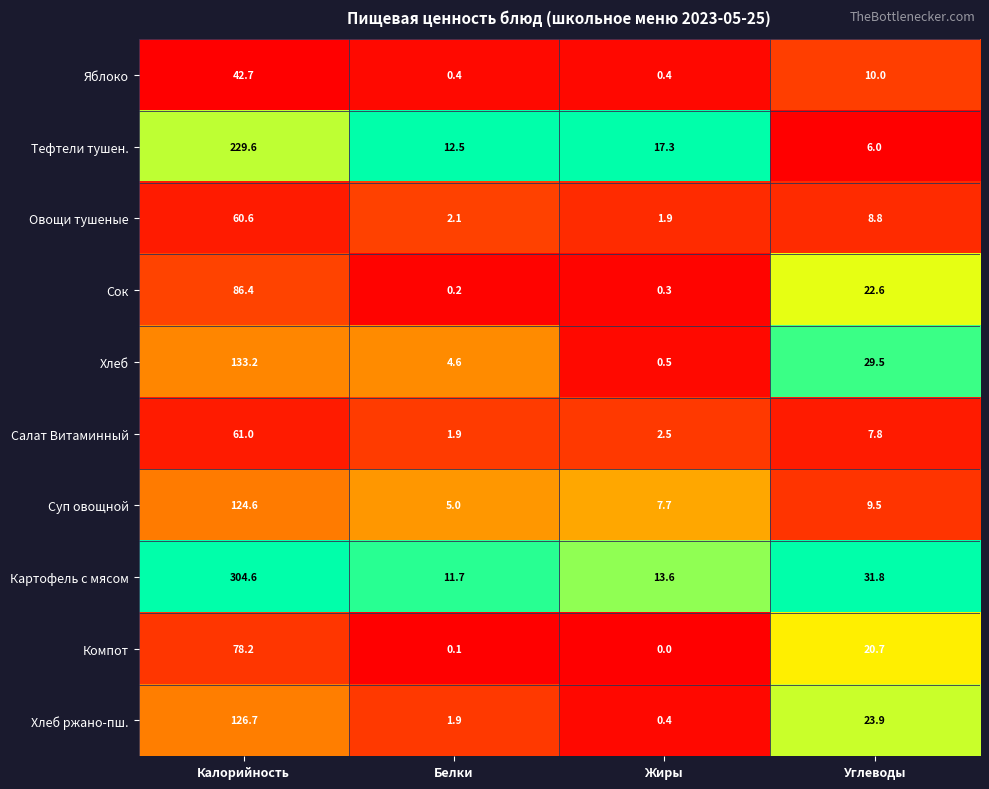

Where does the Компот series first go above 20?

Калорийность